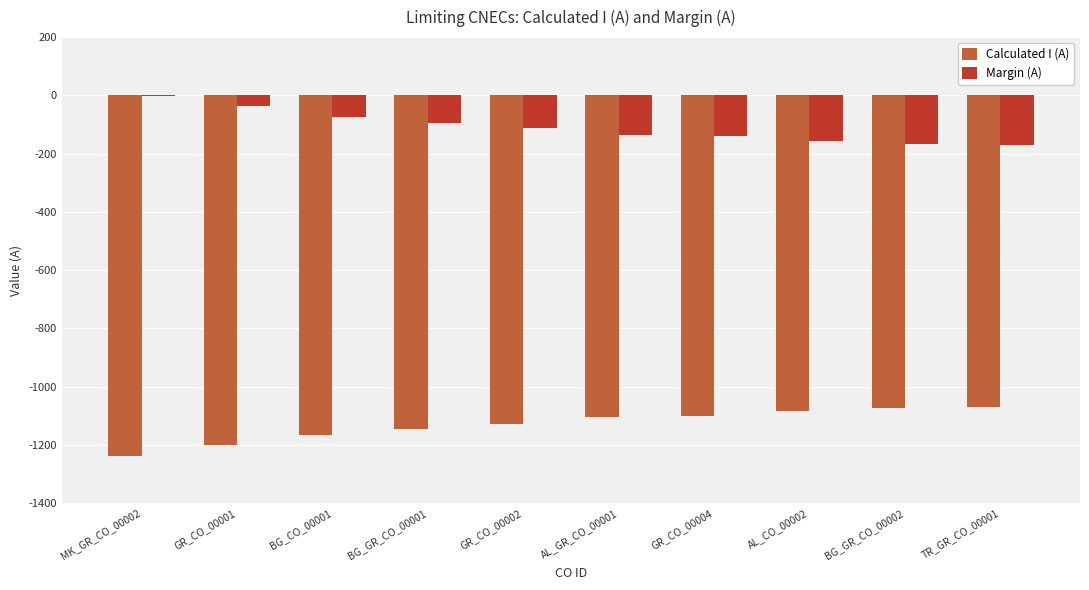

The value of Calculated I (A) at AL_GR_CO_00001 is -275. True or false?

False